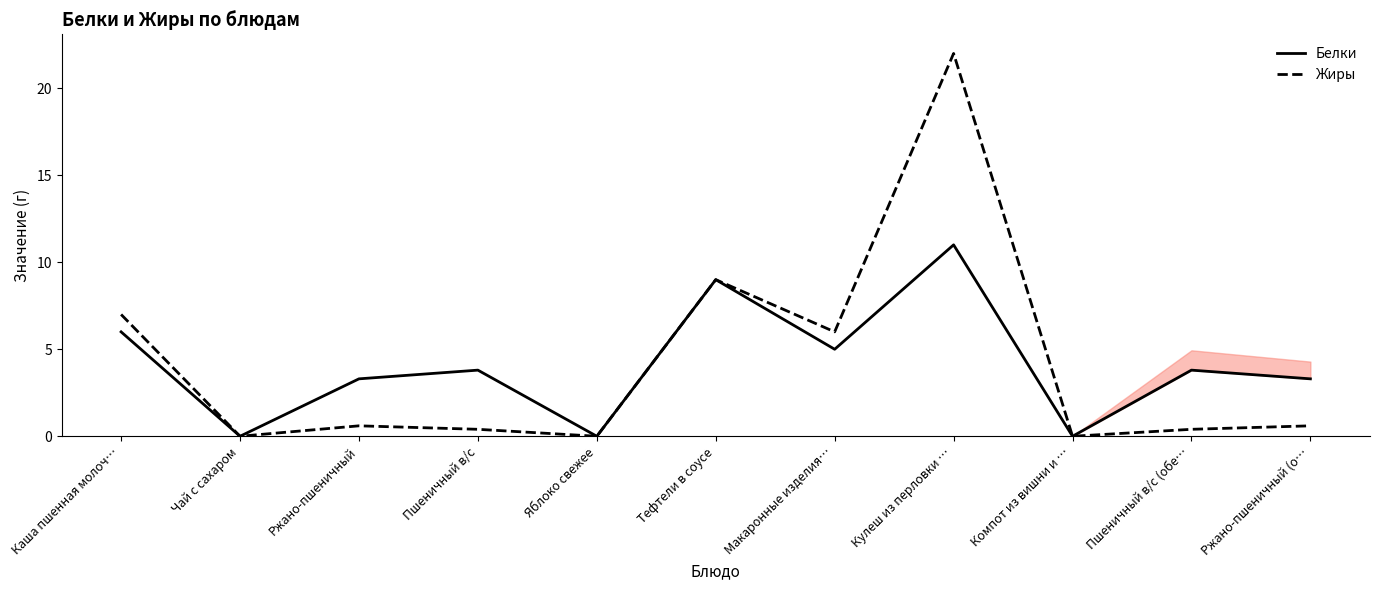

Which series changed the most between Тефтели в соусе and Пшеничный в/с (обе…?

Жиры